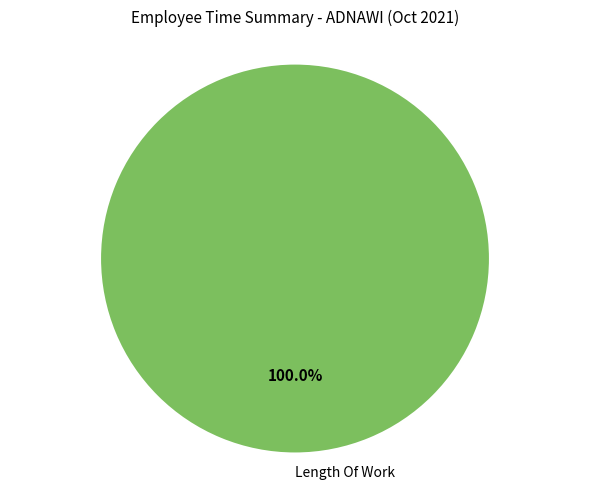

Which category accounts for the majority?

Length Of Work